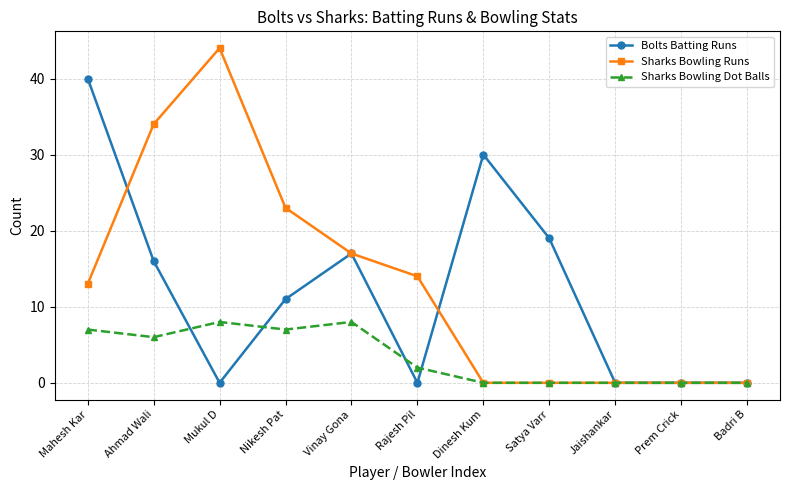

True or false: Bolts Batting Runs has a value of 16 at Ahmad Wali.

True